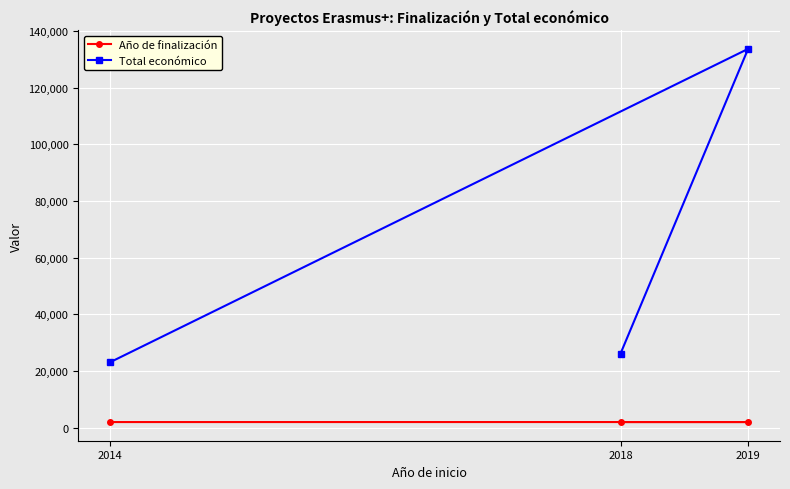

What is the value of the Total económico point at the 1st from the left?

23140